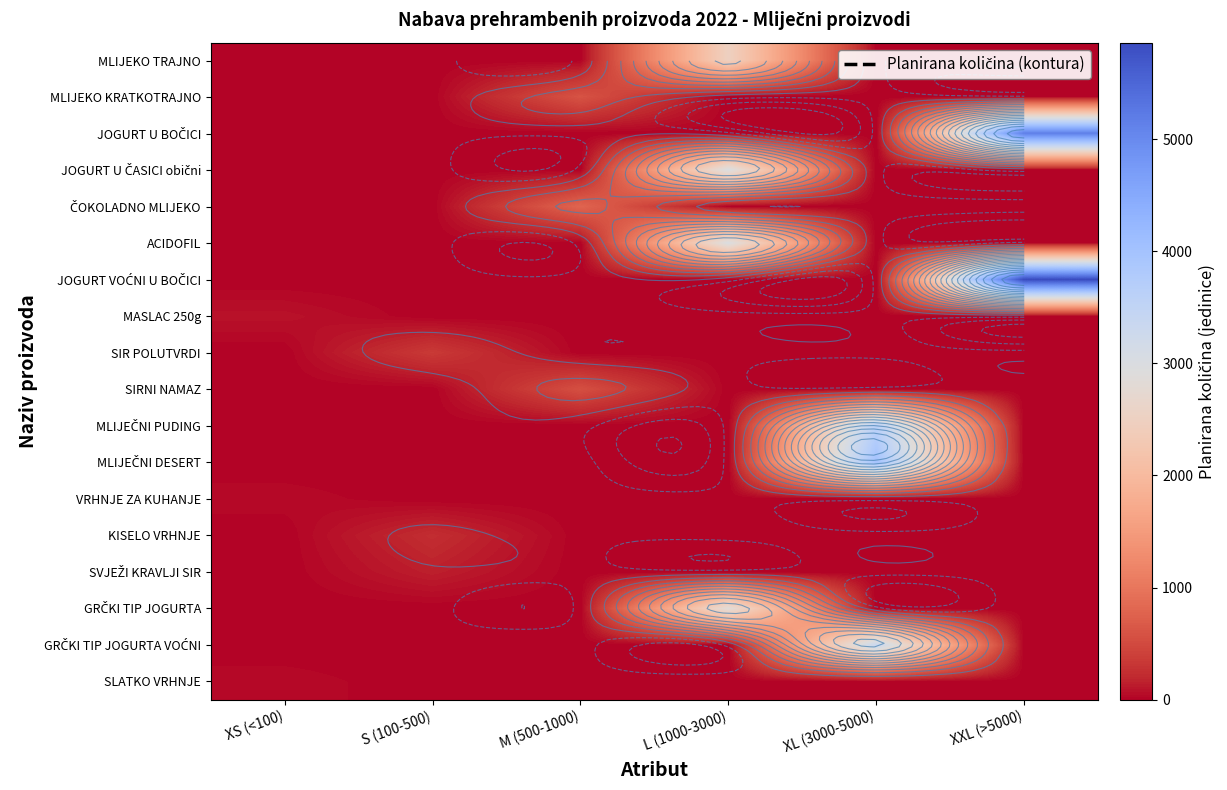

Which series has the largest total across all categories?

JOGURT VOĆNI U BOČICI